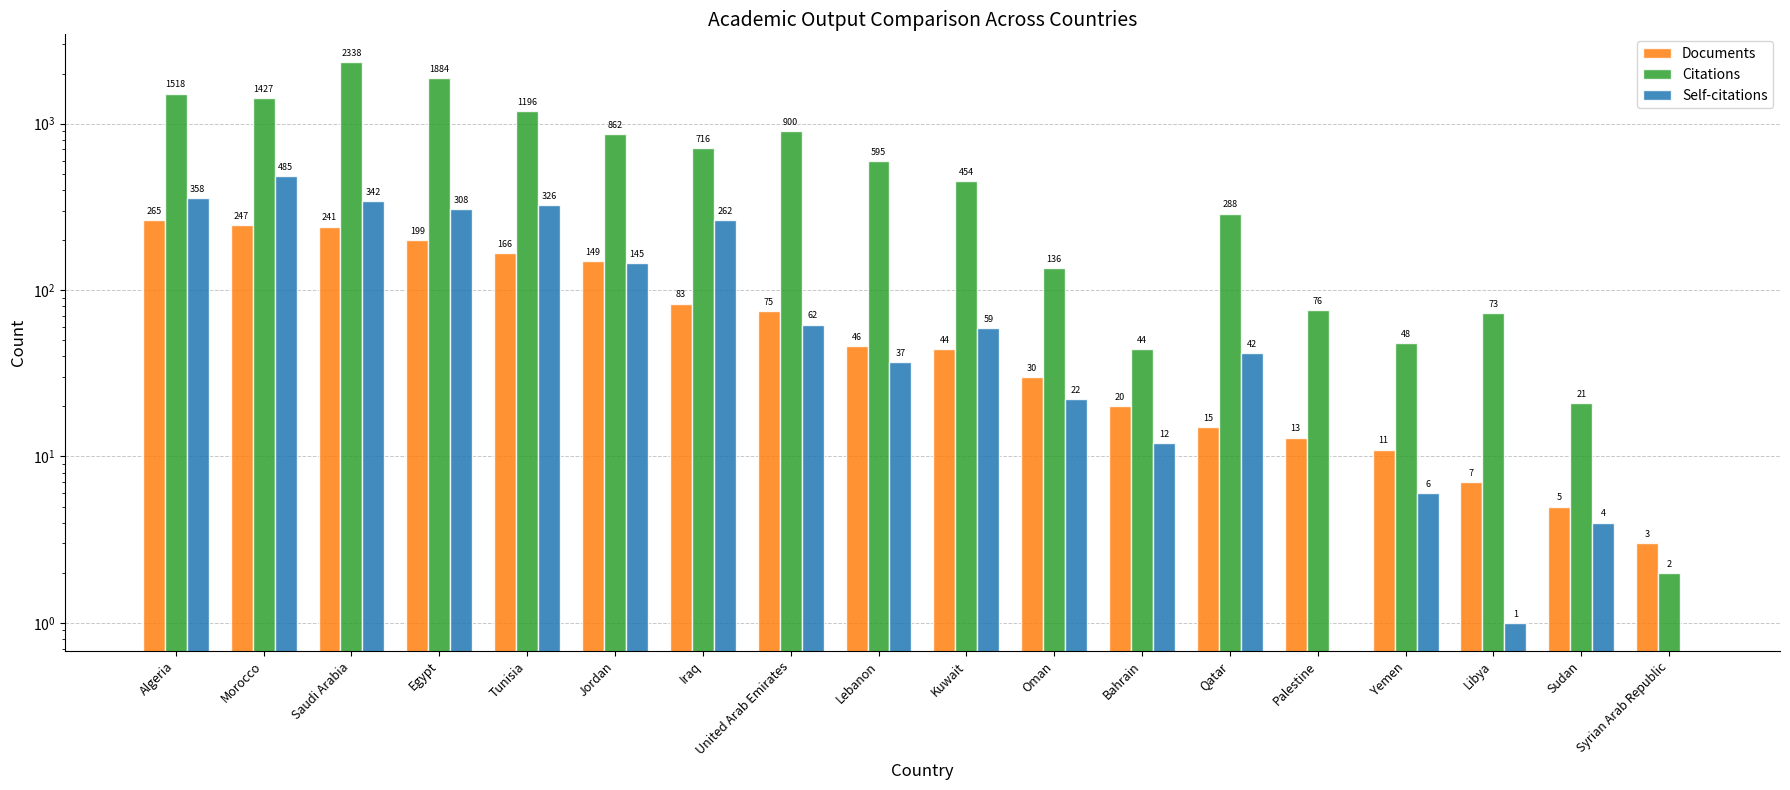

Reading right to left, list all the values displayed in this chart.

Documents: 3	5	7	11	13	15	20	30	44	46	75	83	149	166	199	241	247	265
Citations: 2	21	73	48	76	288	44	136	454	595	900	716	862	1196	1884	2338	1427	1518
Self-citations: 0	4	1	6	0	42	12	22	59	37	62	262	145	326	308	342	485	358